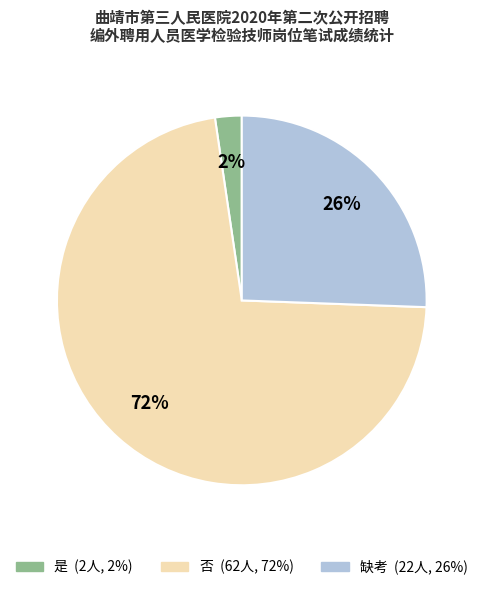

What is the smallest slice in the pie chart?

是